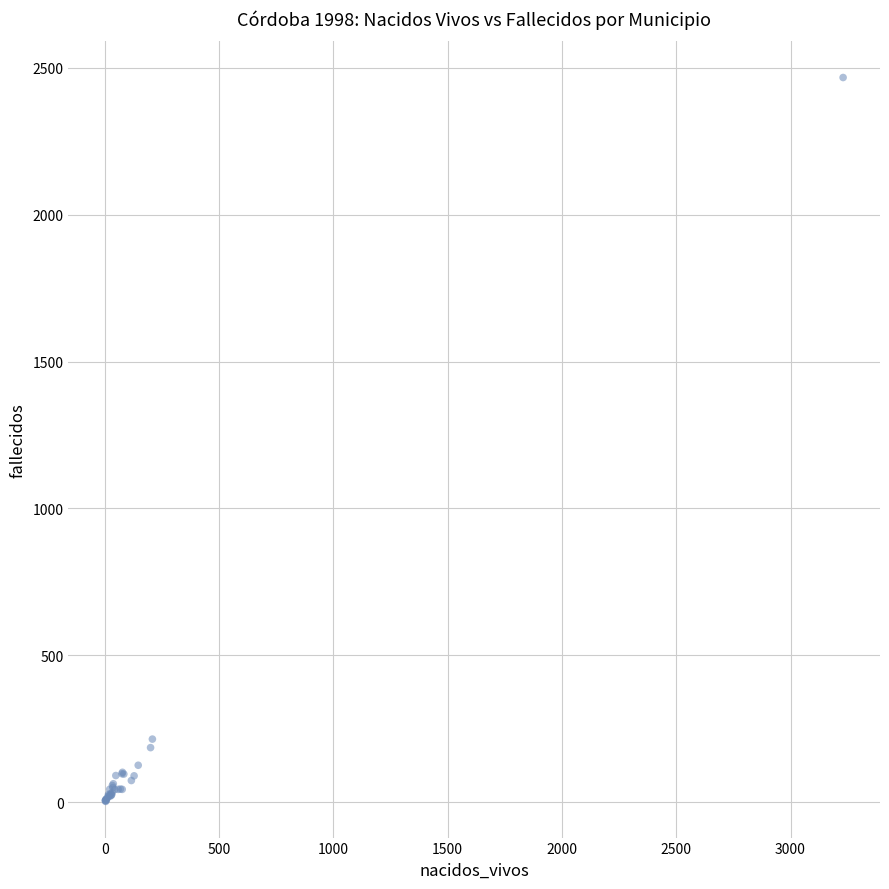

What Y value in the scatter plot is closest to 1235?

215